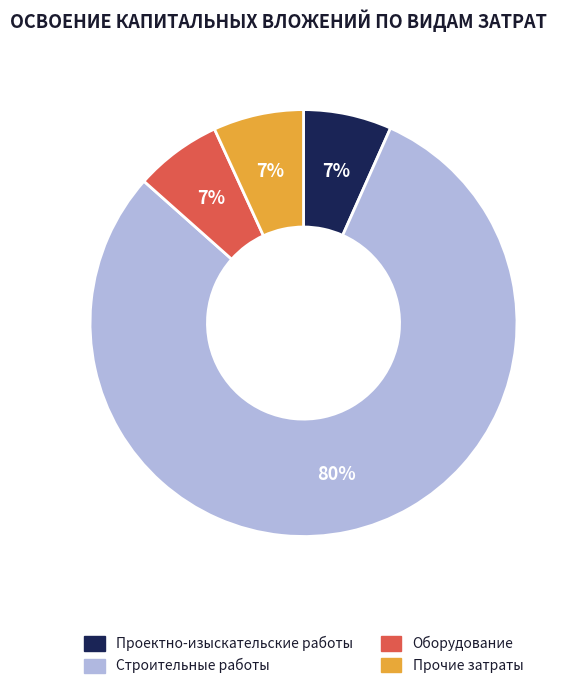

To the nearest percent, what is the average slice percentage?

25%